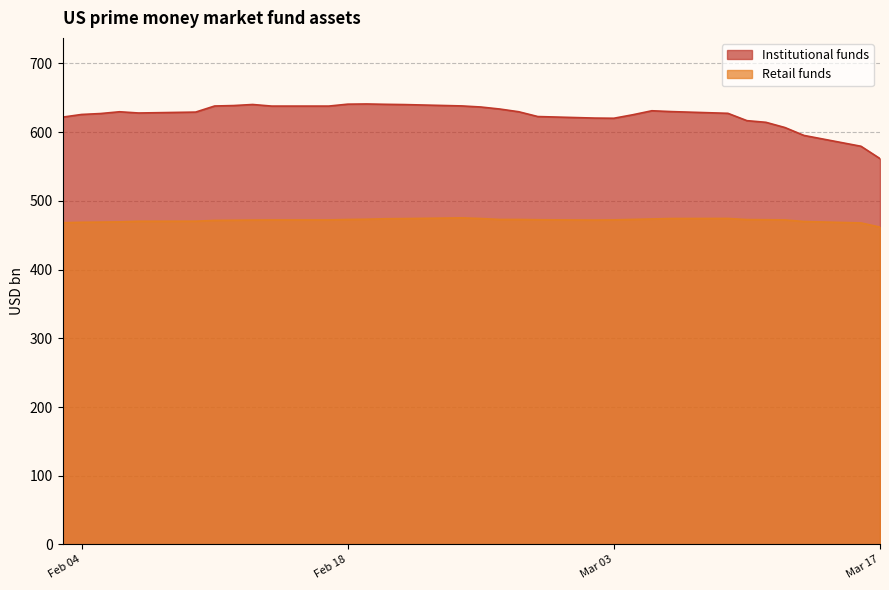

Which series has the largest range (max minus min)?

Institutional funds